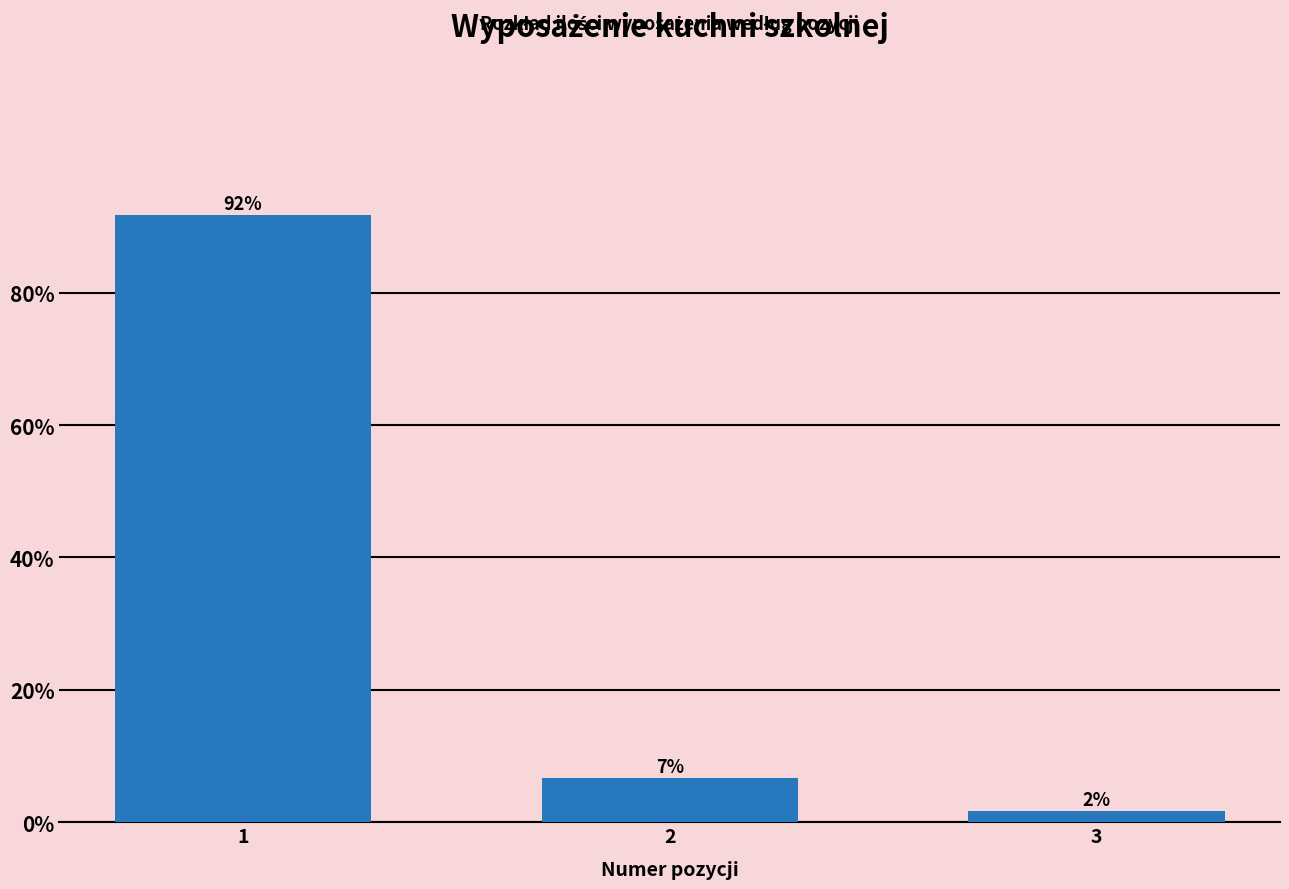

Does the chart contain any negative values?

No